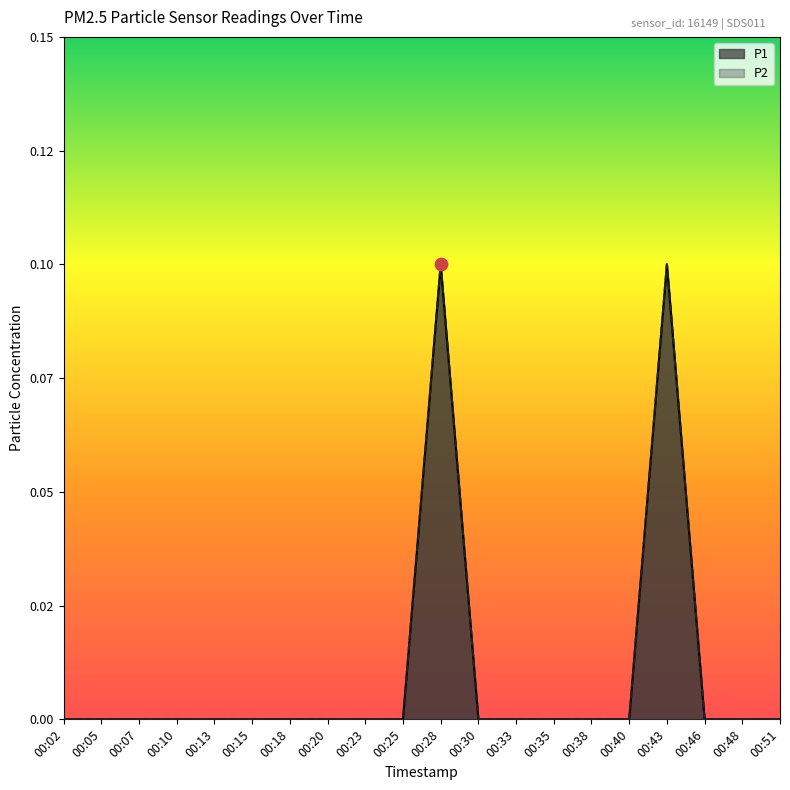

Which series contains the highest Y value?

P1